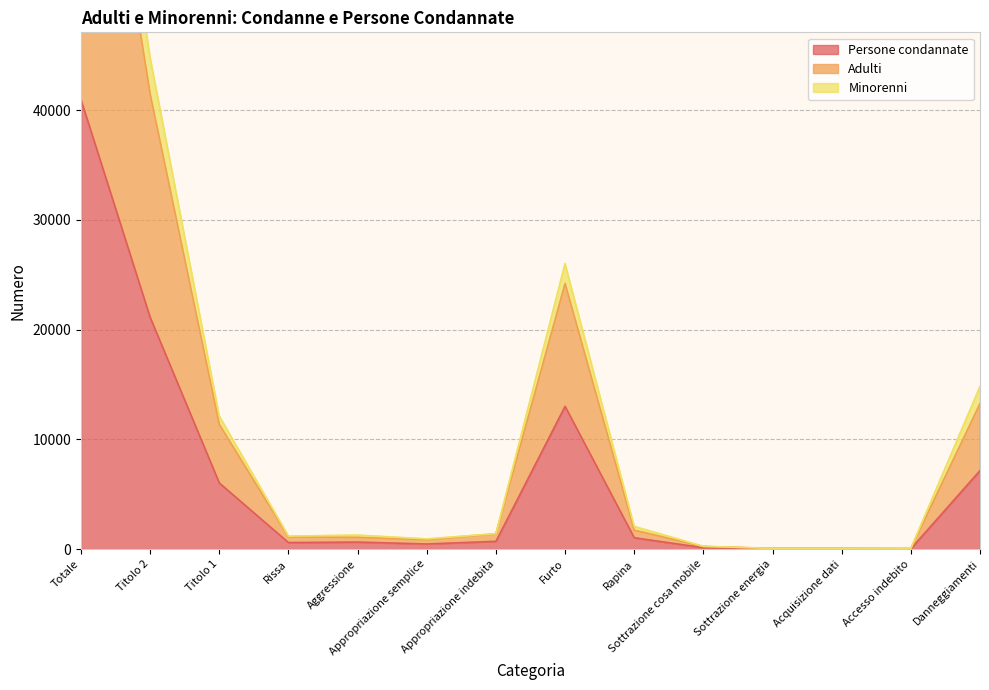

Does the chart display data point markers on the line(s)?

No